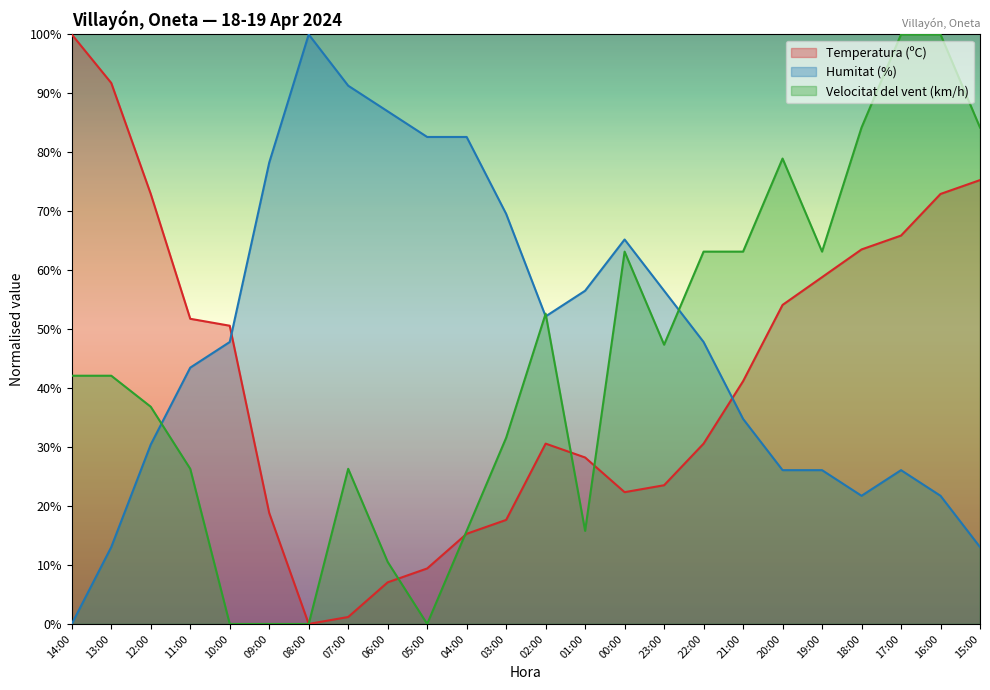

Reading right to left, transcribe all the data shown in this chart.

Temperatura (ºC): 75.3	72.9	65.9	63.5	58.8	54.1	41.2	30.6	23.5	22.4	28.2	30.6	17.6	15.3	9.4	7.1	1.2	0.0	18.8	50.6	51.8	72.9	91.8	100.0
Humitat (%): 13.0	21.7	26.1	21.7	26.1	26.1	34.8	47.8	56.5	65.2	56.5	52.2	69.6	82.6	82.6	87.0	91.3	100.0	78.3	47.8	43.5	30.4	13.0	0.0
Velocitat del vent (km/h): 84.2	100.0	100.0	84.2	63.2	78.9	63.2	63.2	47.4	63.2	15.8	52.6	31.6	15.8	0.0	10.5	26.3	0.0	0.0	0.0	26.3	36.8	42.1	42.1